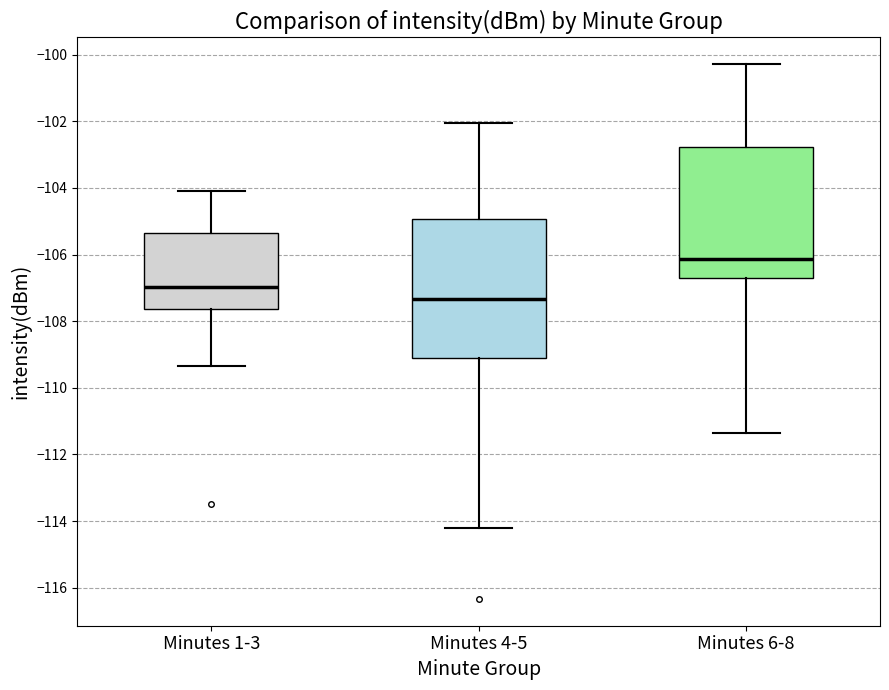

Which box is the tallest, from its lower edge to its upper edge?

Minutes 4-5